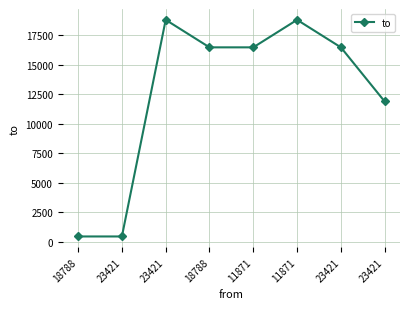

What is the sum of all values?

99694